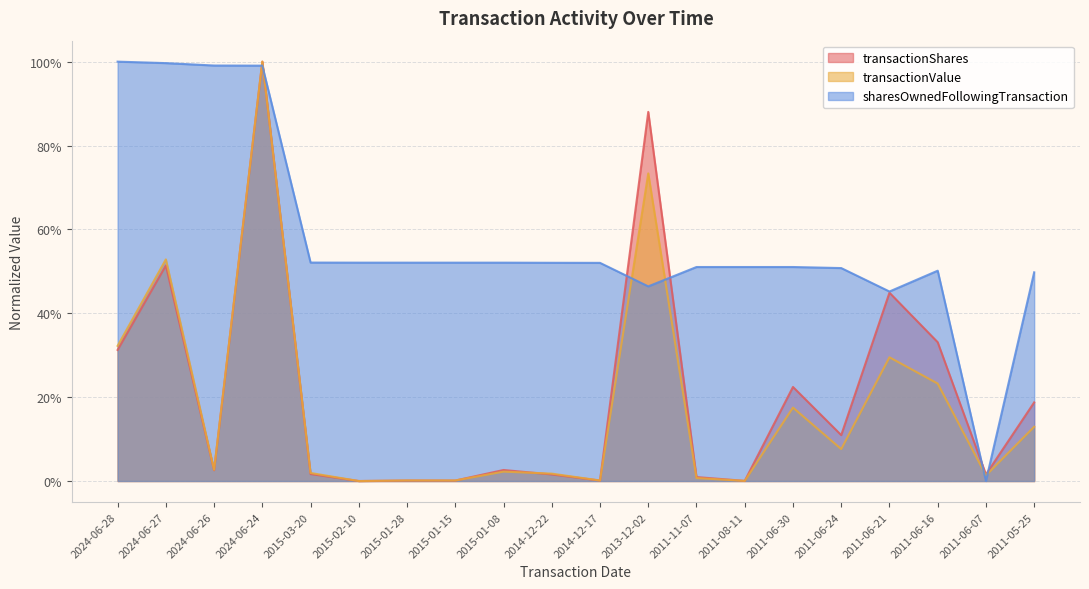

Which series changed the most between 2024-06-24 and 2011-06-24?

transactionValue